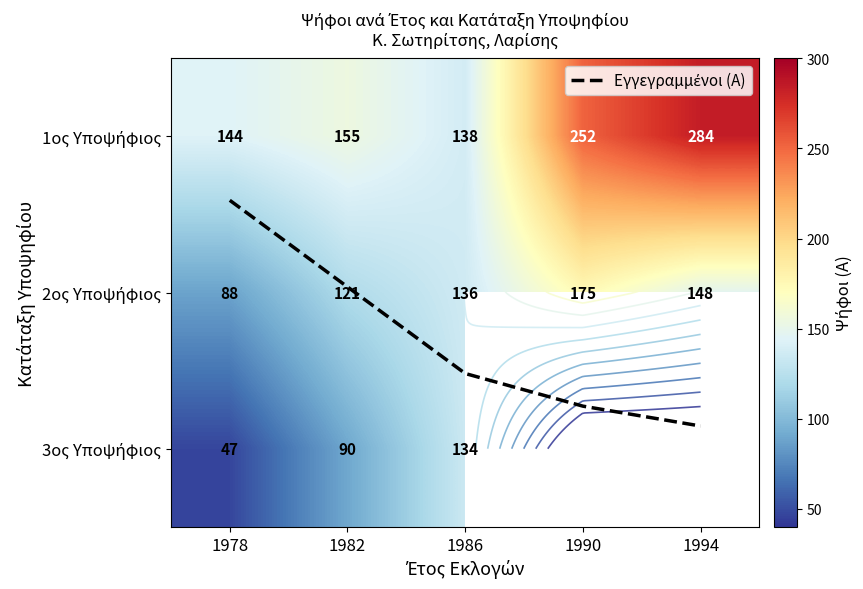

What is the average value of the 1ος Υποψήφιος series?

194.6